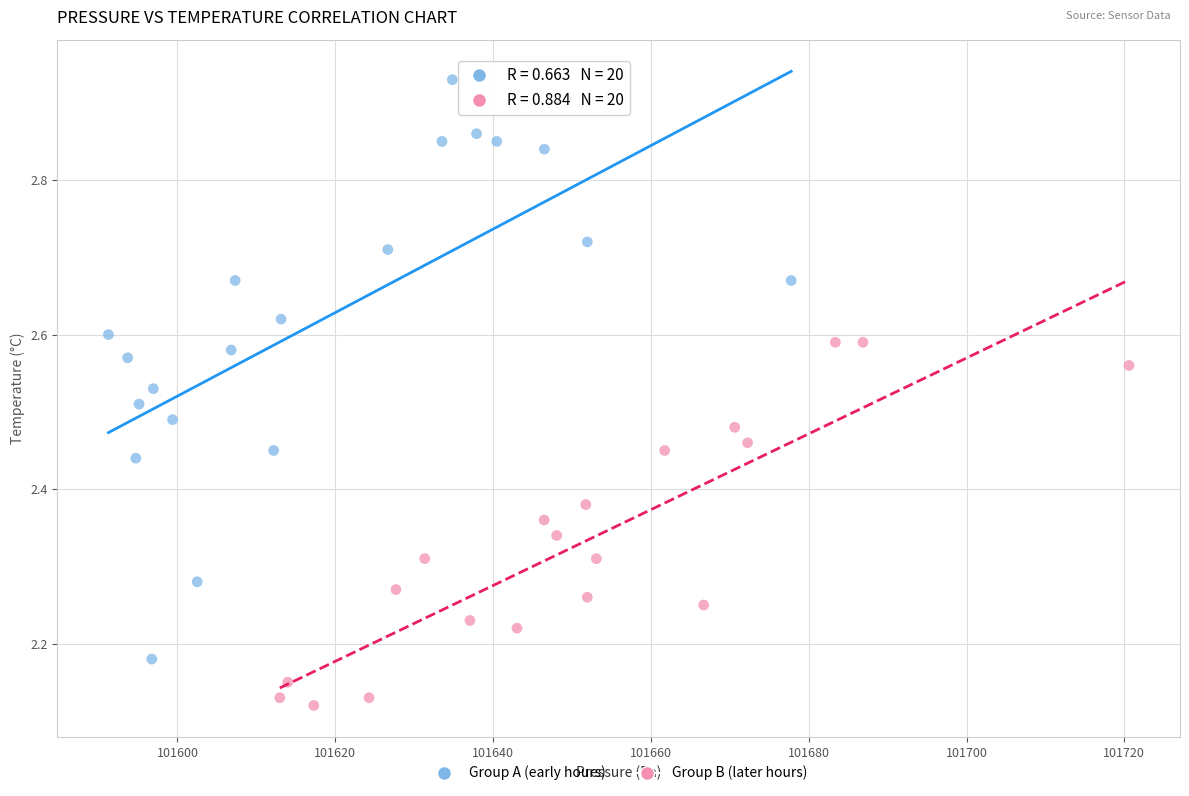

Which series has the widest spread of Y values?

Group A (early hours)